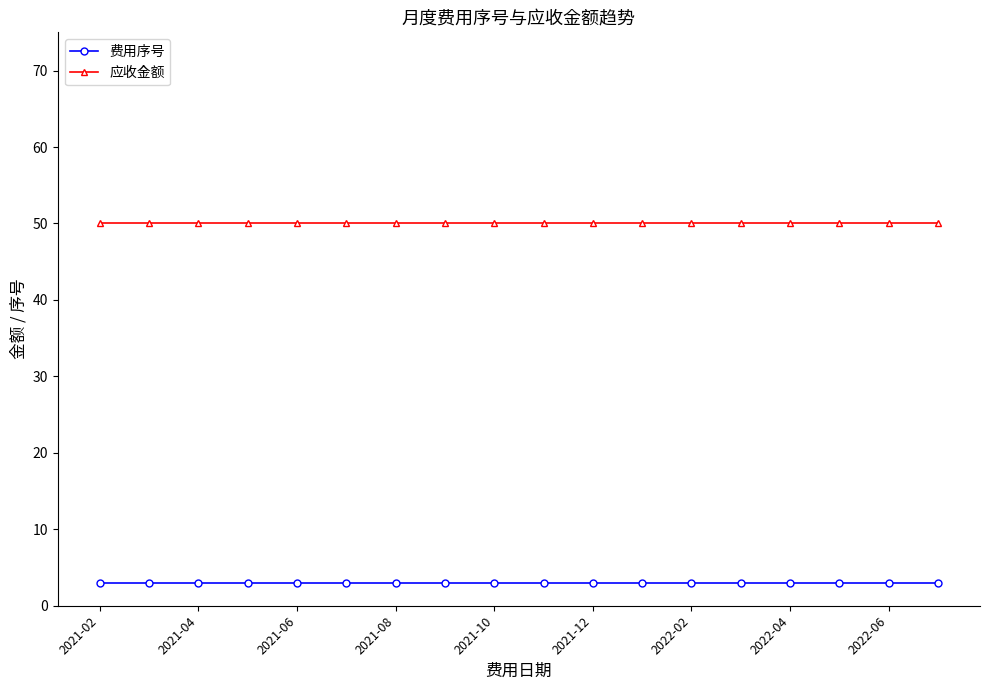

What is the minimum value for 费用序号?

3